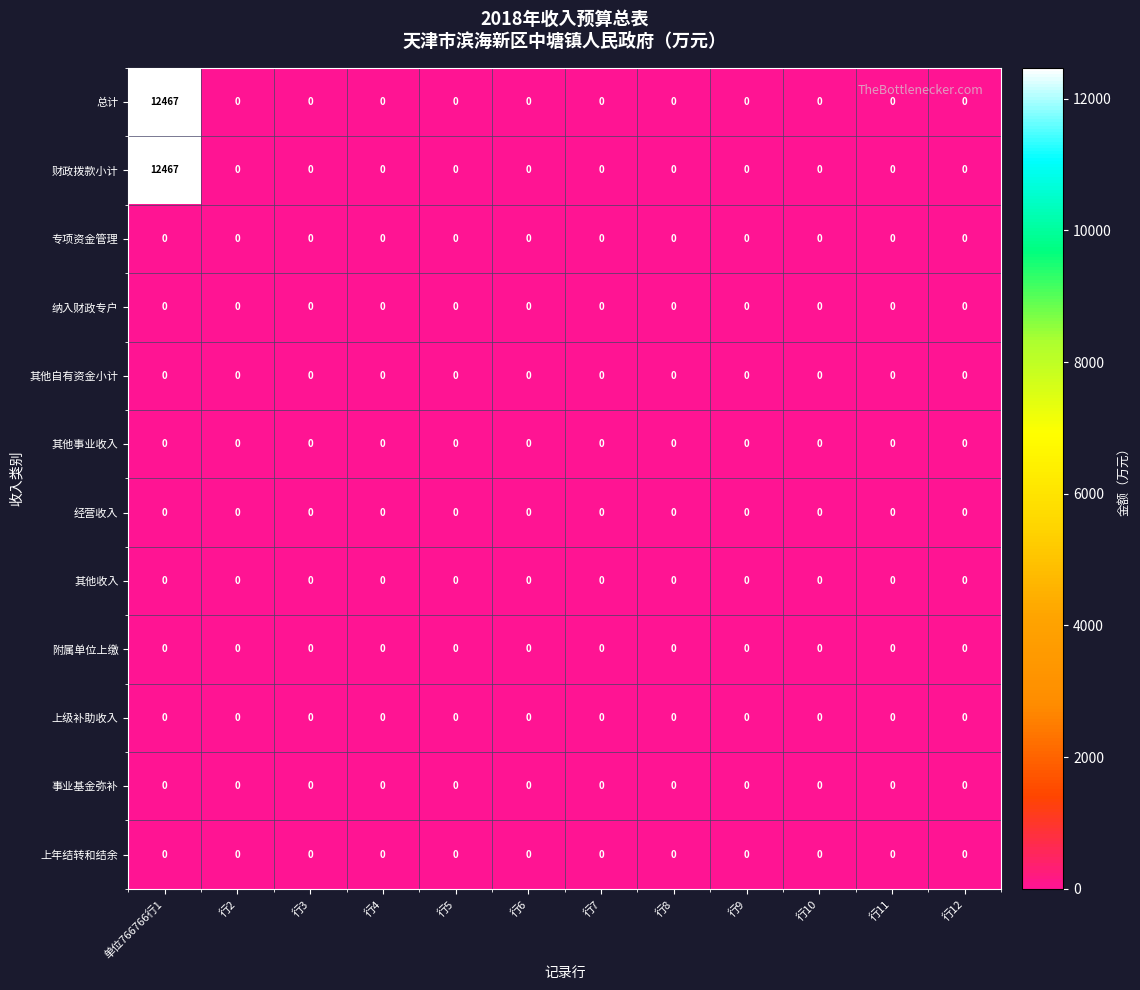

The value of 财政拨款小计 at 行2 is 6661. True or false?

False